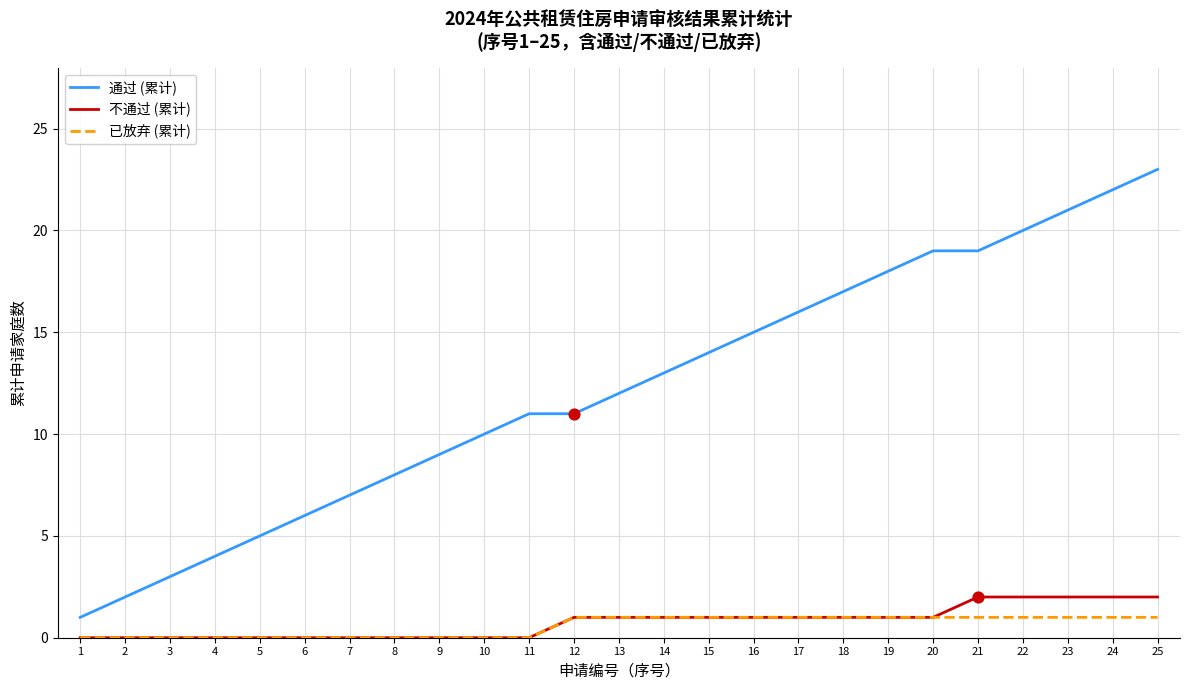

Is the value of 通过 (累计) at 1 greater than the value of 不通过 (累计) at 7?

Yes